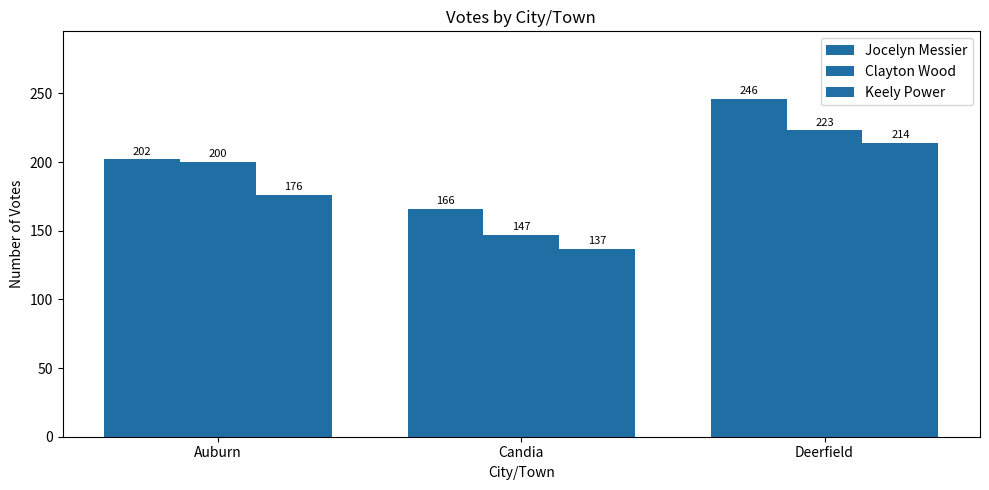

How many series are shown in this chart?

3